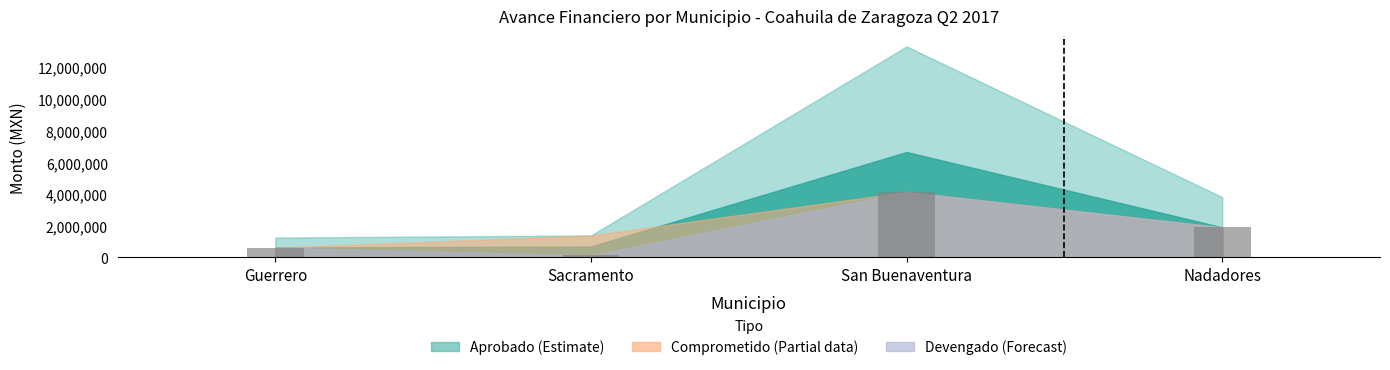

What is the difference between the second highest and second lowest values?

1288384.4